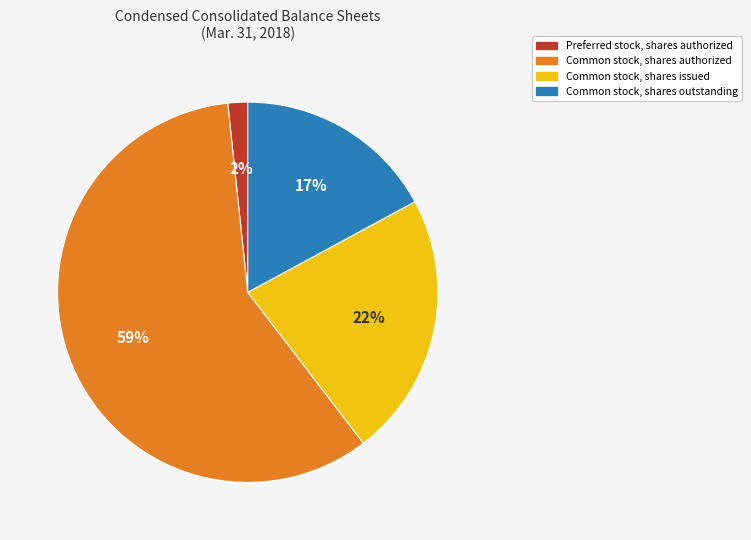

The Preferred stock, shares authorized slice represents 2% of the pie. True or false?

True